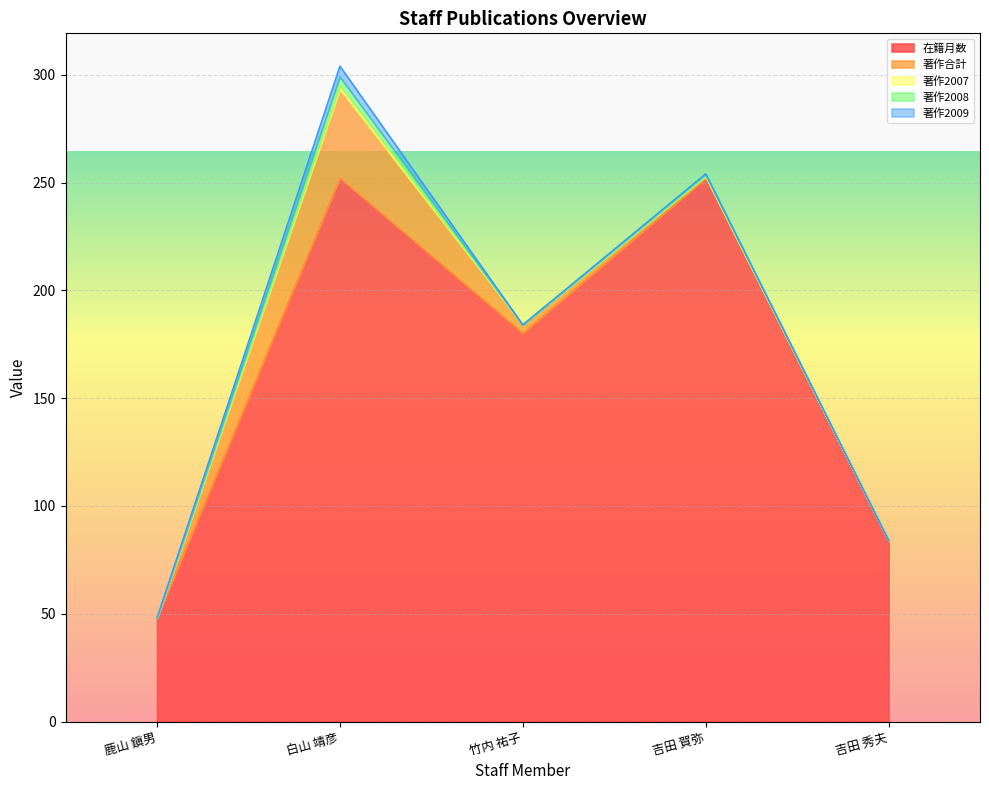

True or false: 著作2008 and 著作合計 cross at least once.

False